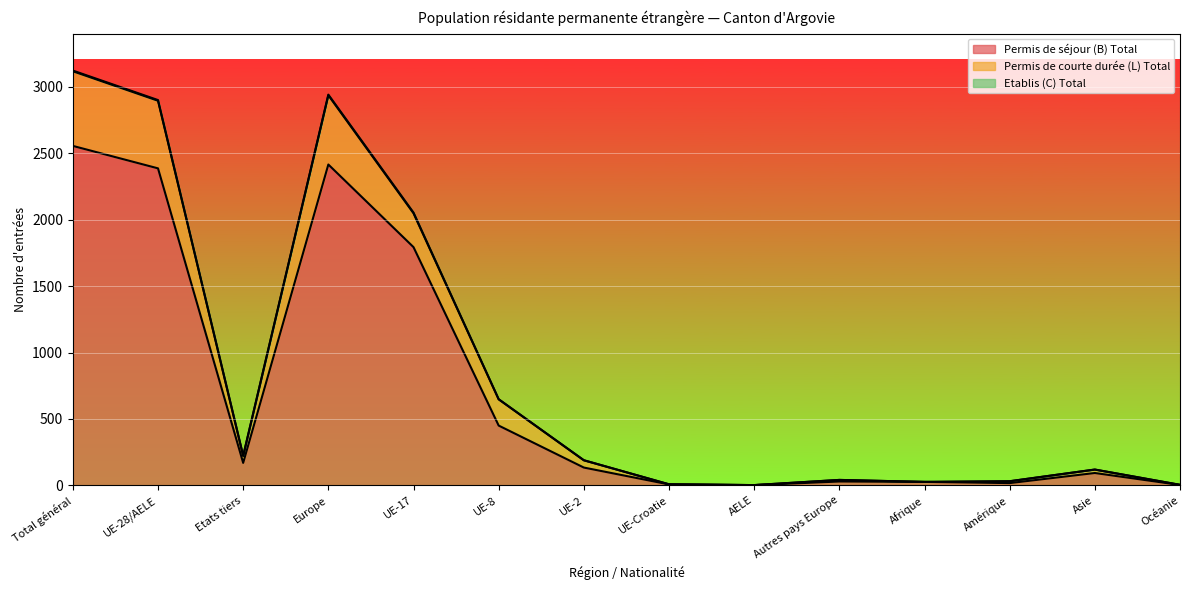

At which category is the sum across all series the highest?

Total général